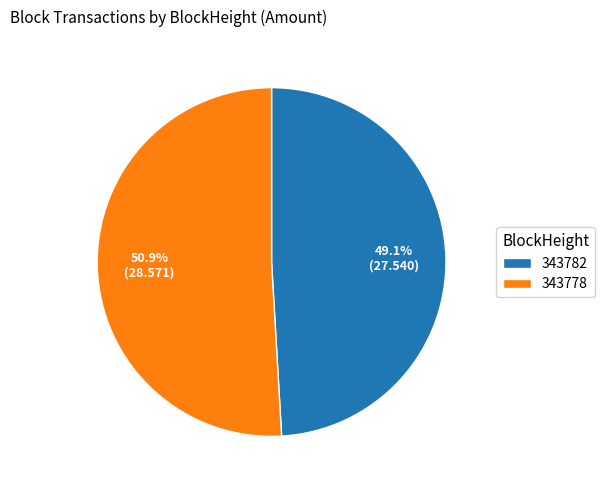

What is the largest slice in the pie chart?

343778